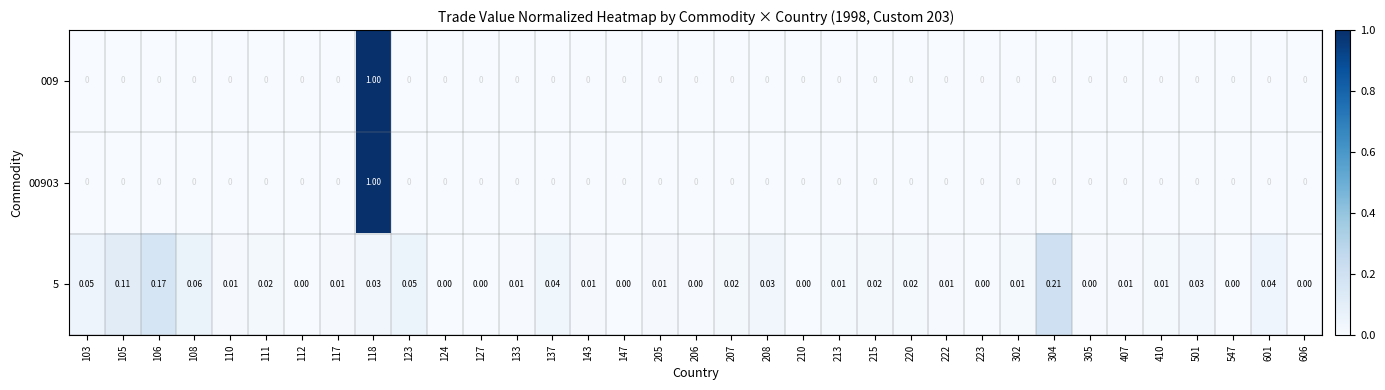

Is the value of 5 at 205 greater than the value of 009 at 118?

No